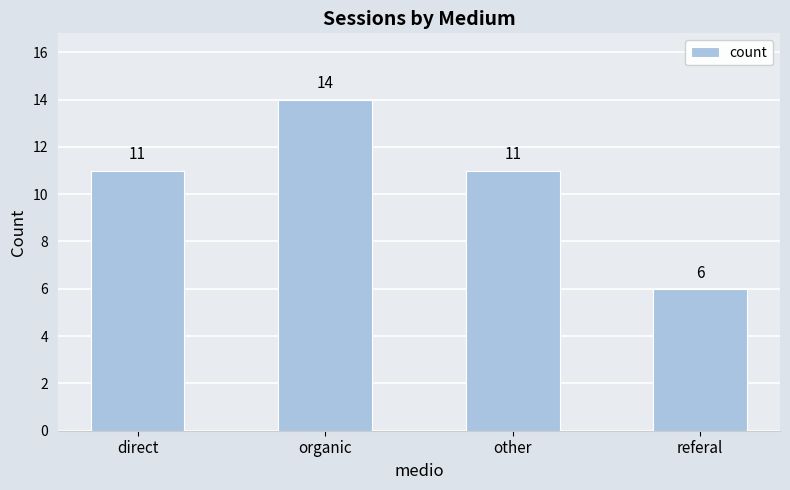

What is the ratio of the value at referal to the value at direct?

0.5